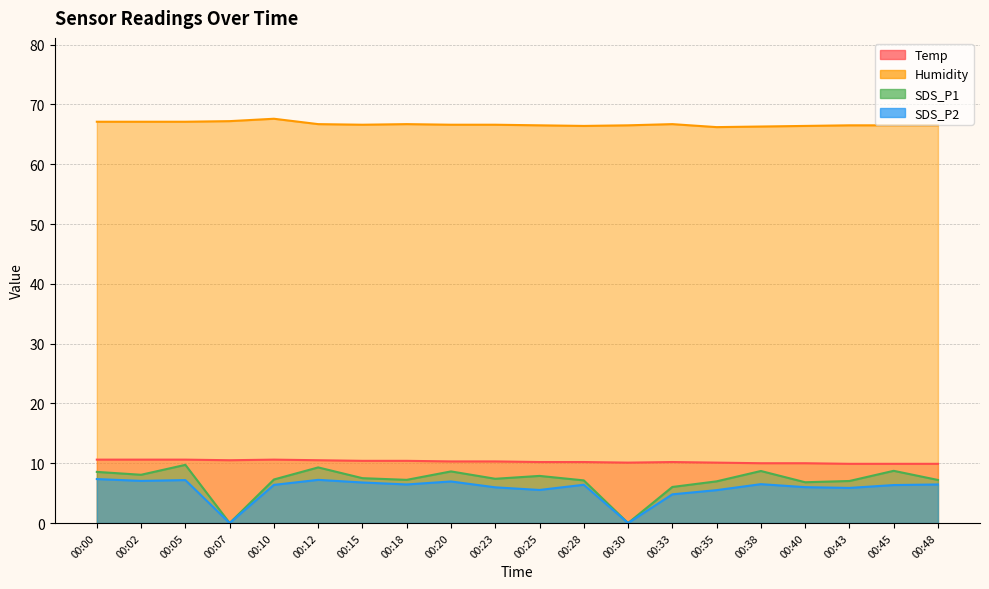

True or false: SDS_P2 and Humidity cross at least once.

False